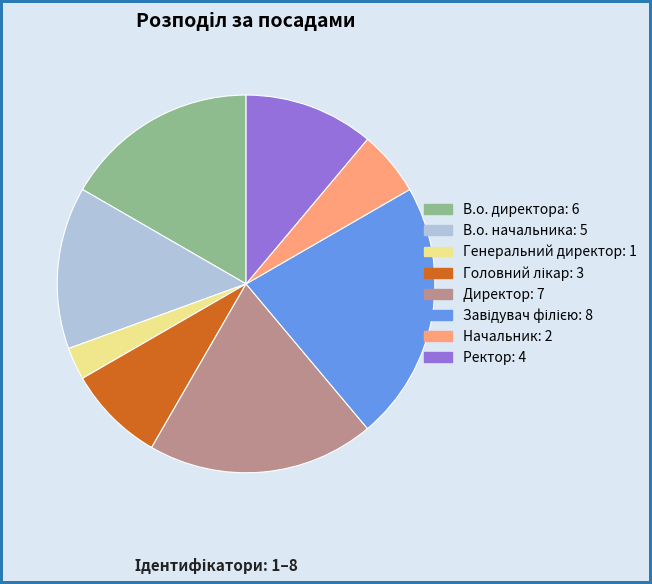

How many segments does this pie chart have?

8